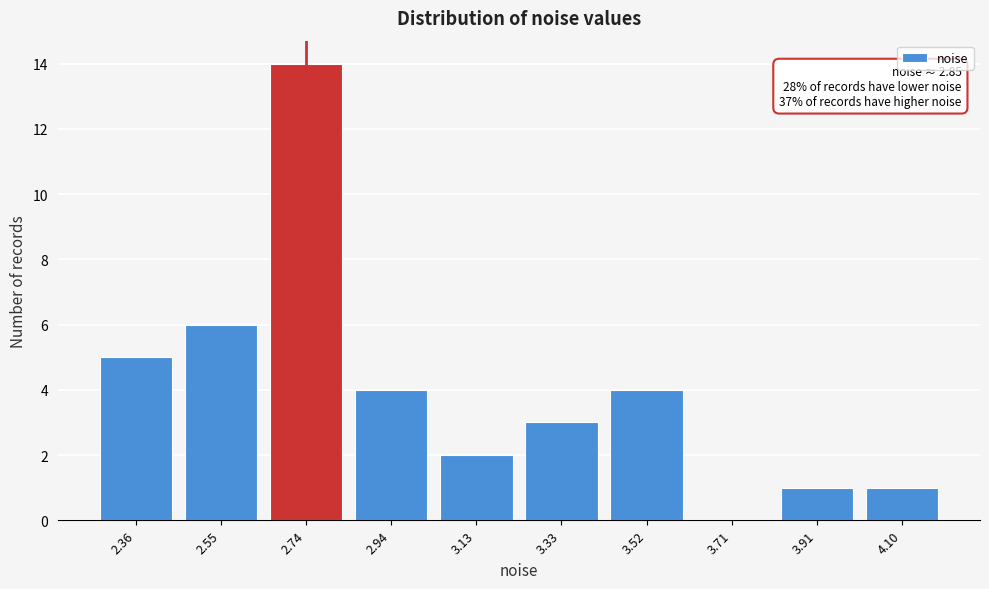

Reading right to left, extract all data points from this chart.

4.10=1	3.91=1	3.71=0	3.52=4	3.33=3	3.13=2	2.94=4	2.74=14	2.55=6	2.36=5